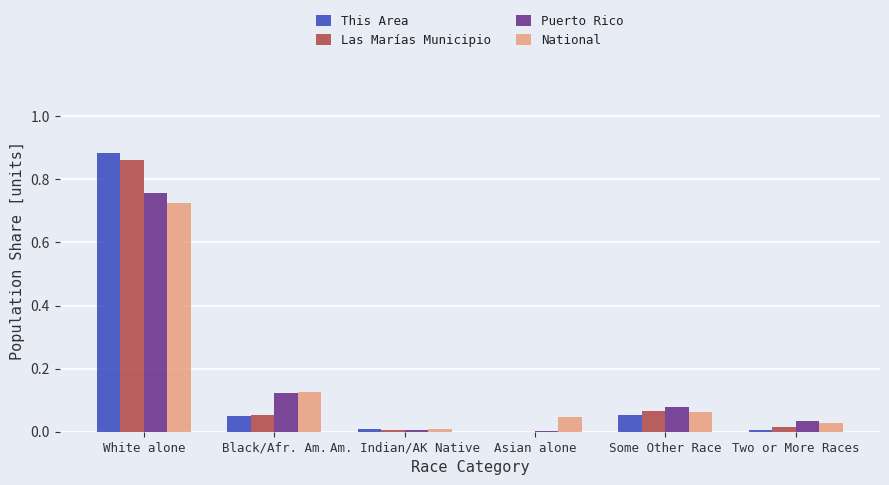

How many series are shown in this chart?

4